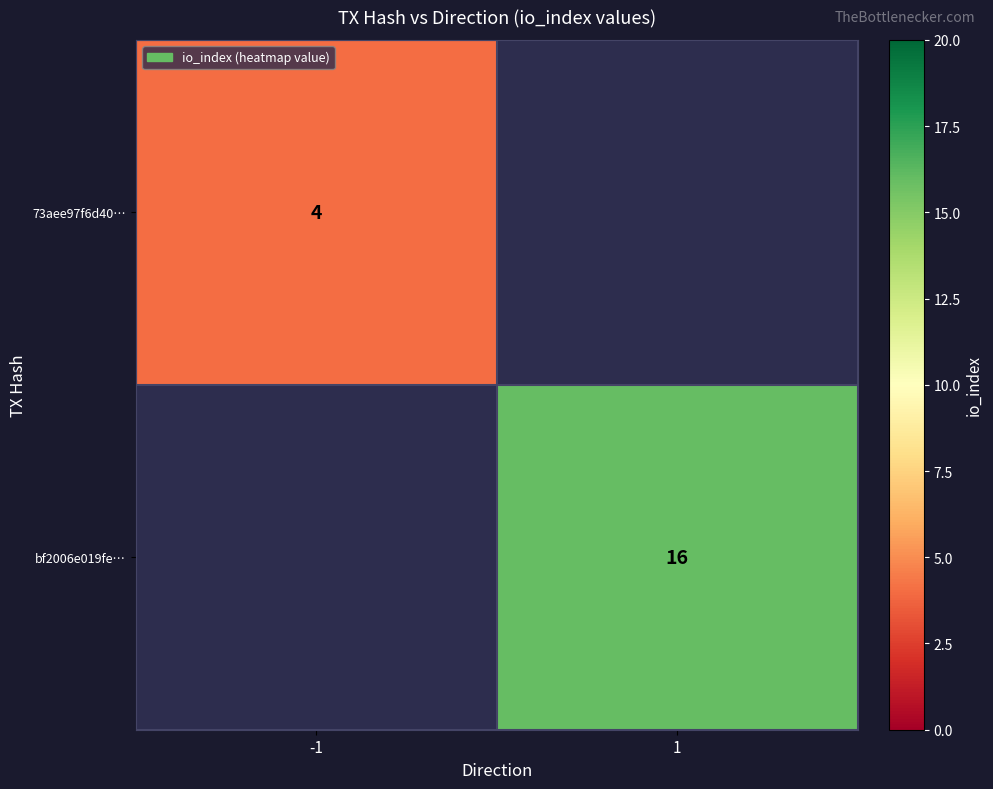

True or false: bf2006e019fe… has a value of 16 at 1.

True